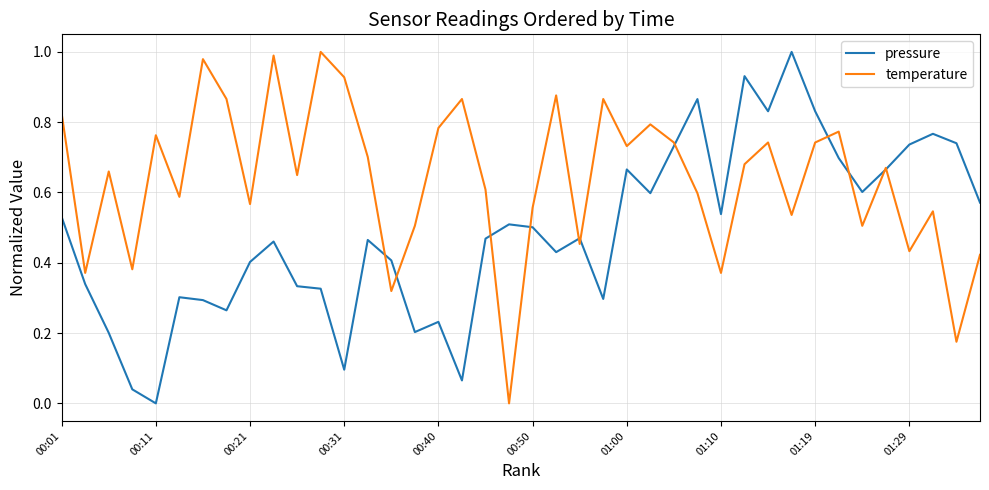

What are all the series names shown in the legend?

pressure, temperature